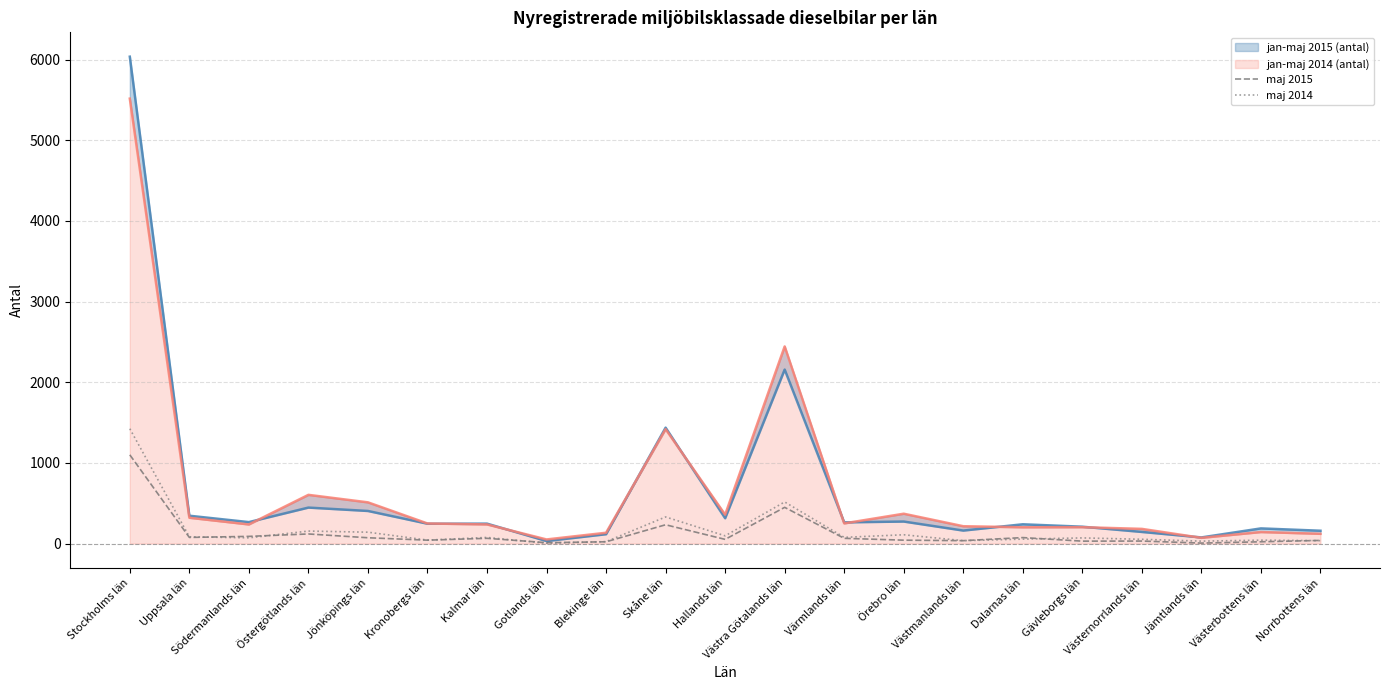

Is the value of maj 2014 at Stockholms län greater than the value of maj 2015 at Södermanlands län?

Yes